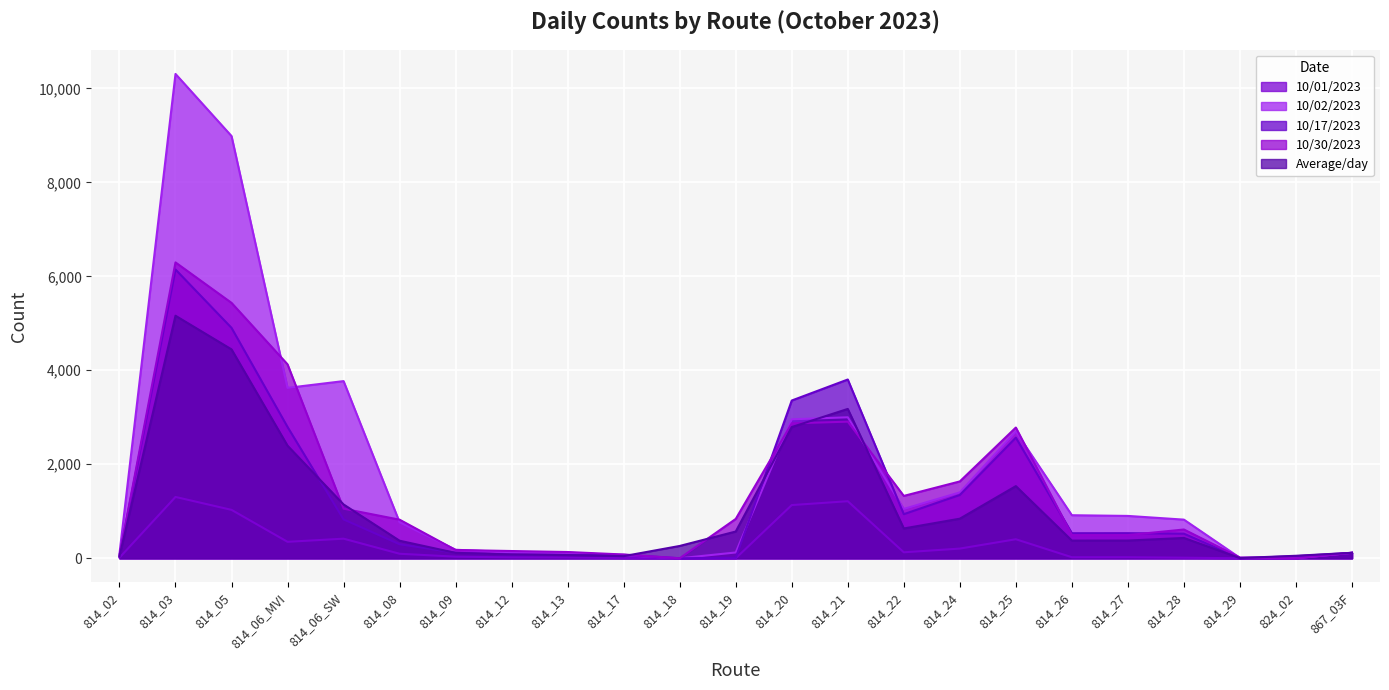

Reading left to right, what are all the values shown in this chart?

10/01/2023: 814_02=12	814_03=1305	814_05=1030	814_06_MVI=350	814_06_SW=417	814_08=96	814_09=34	814_12=19	814_13=16	814_17=6	814_18=0	814_19=0	814_20=1132	814_21=1214	814_22=127	814_24=206	814_25=405	814_26=22	814_27=22	814_28=12	814_29=0	824_02=0	867_03F=116
10/02/2023: 814_02=98	814_03=10307	814_05=8985	814_06_MVI=3626	814_06_SW=3770	814_08=765	814_09=181	814_12=128	814_13=120	814_17=63	814_18=0	814_19=123	814_20=2957	814_21=3000	814_22=1050	814_24=1402	814_25=2697	814_26=916	814_27=901	814_28=822	814_29=9	824_02=2	867_03F=116
10/17/2023: 814_02=50	814_03=6145	814_05=4903	814_06_MVI=2794	814_06_SW=827	814_08=298	814_09=117	814_12=77	814_13=68	814_17=74	814_18=0	814_19=10	814_20=3357	814_21=3804	814_22=938	814_24=1347	814_25=2567	814_26=533	814_27=534	814_28=523	814_29=2	824_02=44	867_03F=116
10/30/2023: 814_02=57	814_03=6296	814_05=5435	814_06_MVI=4127	814_06_SW=1055	814_08=821	814_09=176	814_12=154	814_13=133	814_17=80	814_18=0	814_19=837	814_20=2871	814_21=2907	814_22=1327	814_24=1635	814_25=2782	814_26=492	814_27=493	814_28=612	814_29=15	824_02=1	867_03F=116
Average/day: 814_02=40	814_03=5161	814_05=4445	814_06_MVI=2395	814_06_SW=1145	814_08=373	814_09=114	814_12=81	814_13=68	814_17=45	814_18=262	814_19=569	814_20=2792	814_21=3178	814_22=634	814_24=842	814_25=1535	814_26=376	814_27=377	814_28=432	814_29=5	824_02=53	867_03F=116